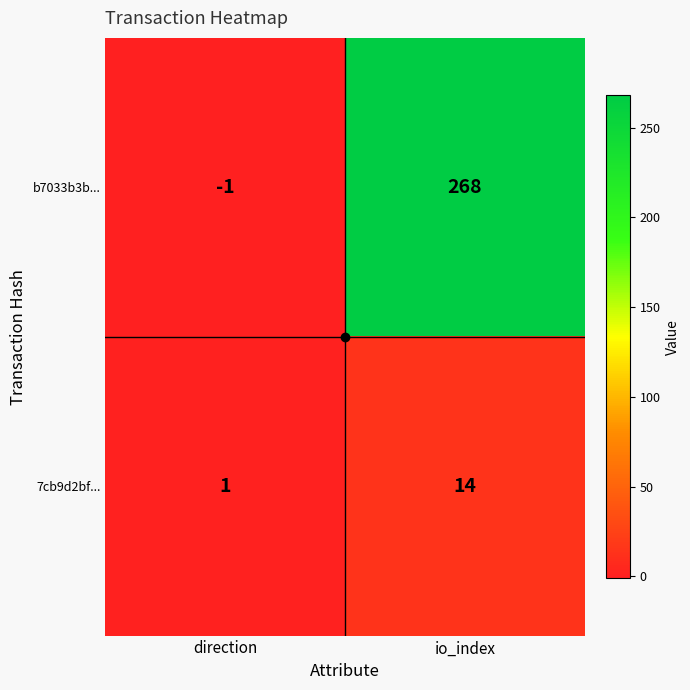

The 7cb9d2bf... series shows 6 at io_index. True or false?

False